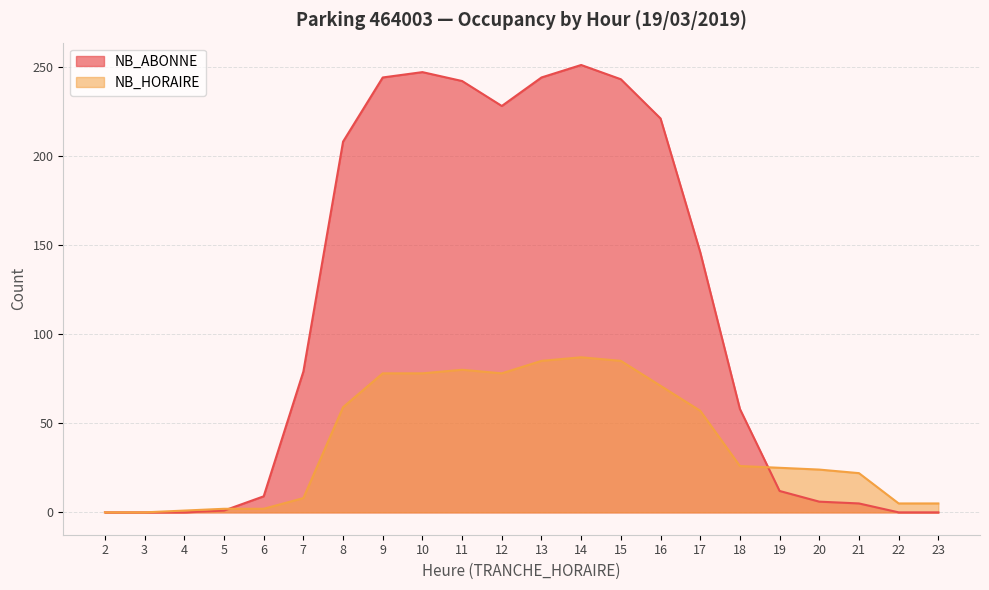

What is the sum of all NB_ABONNE values?

2444